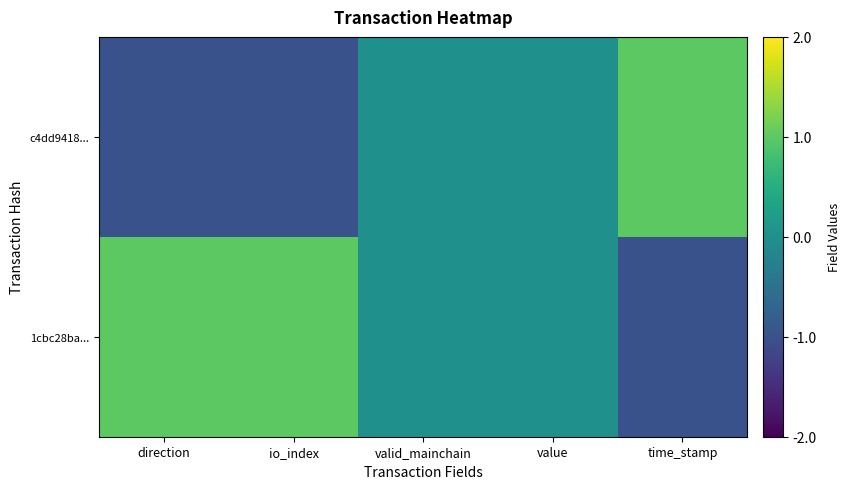

Rank the series at valid_mainchain from highest to lowest value.

c4dd9418..., 1cbc28ba...